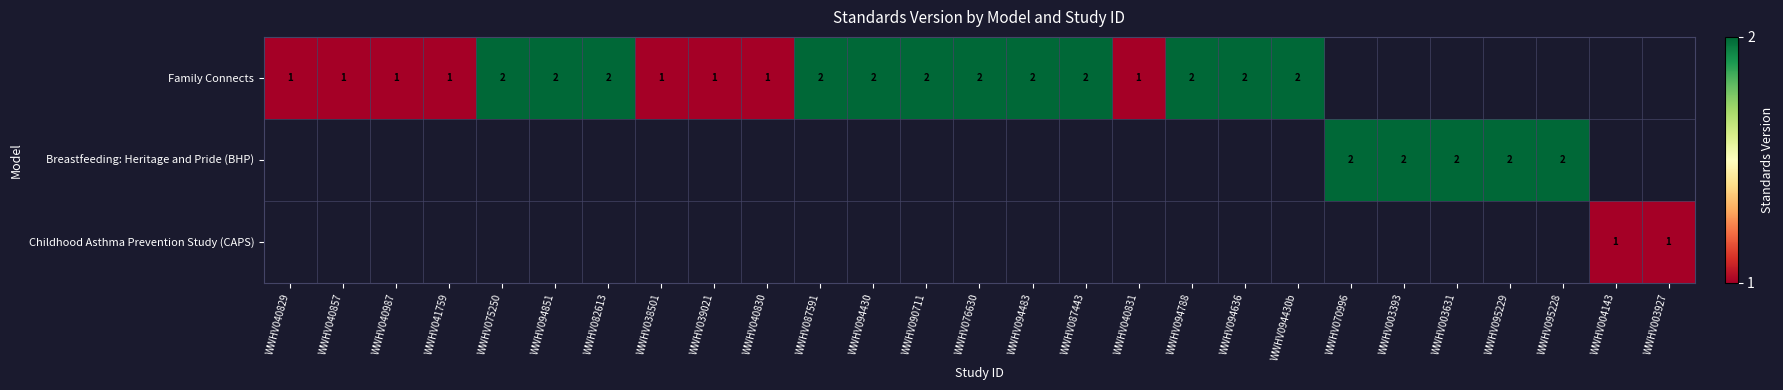

The value of Family Connects at WWHV094636 is 2. True or false?

True